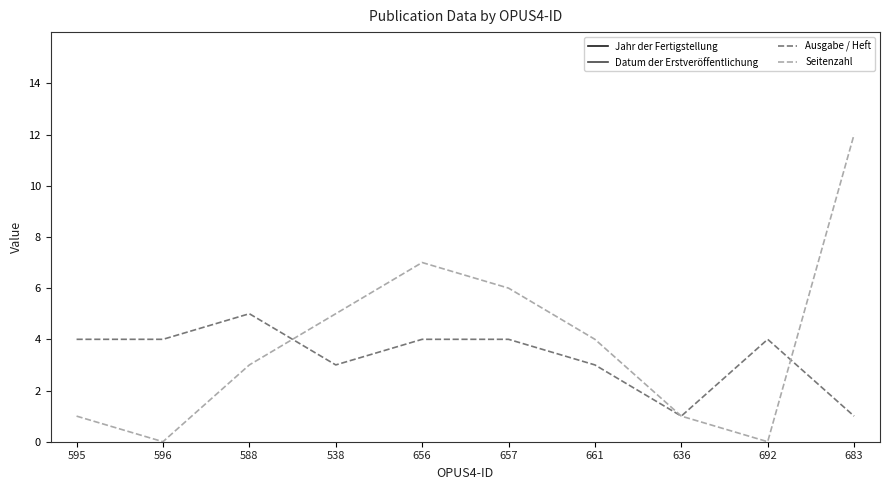

At which label is Jahr der Fertigstellung closest to 2011?

595